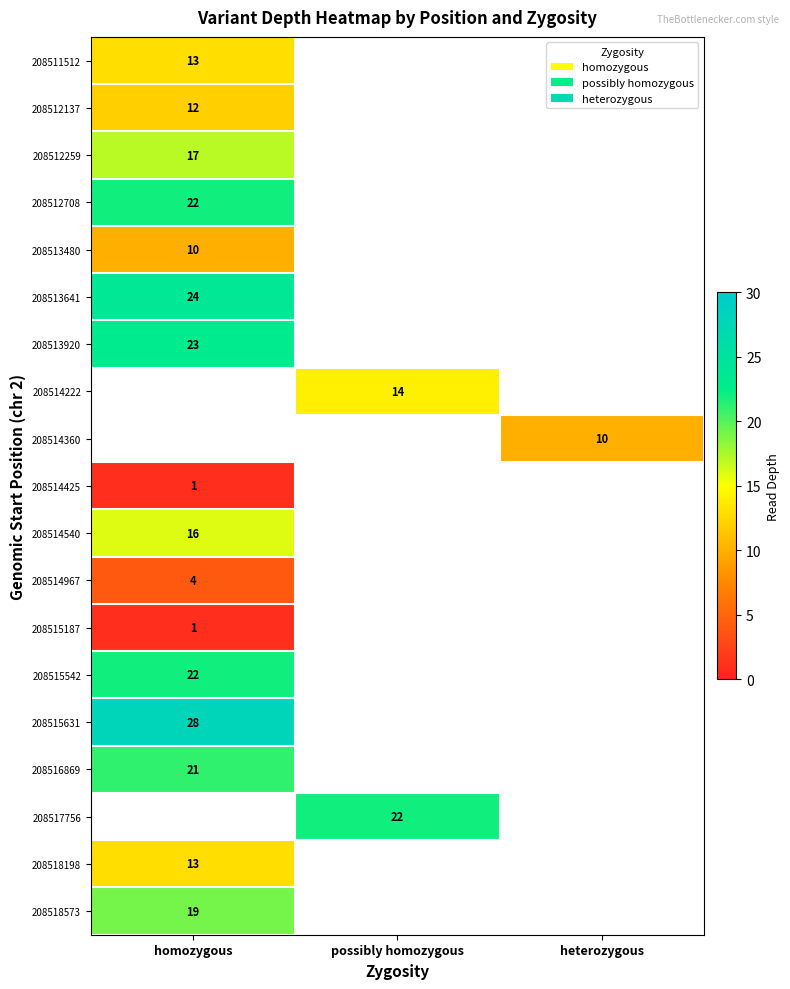

The 208518198 series shows 13 at homozygous. True or false?

True